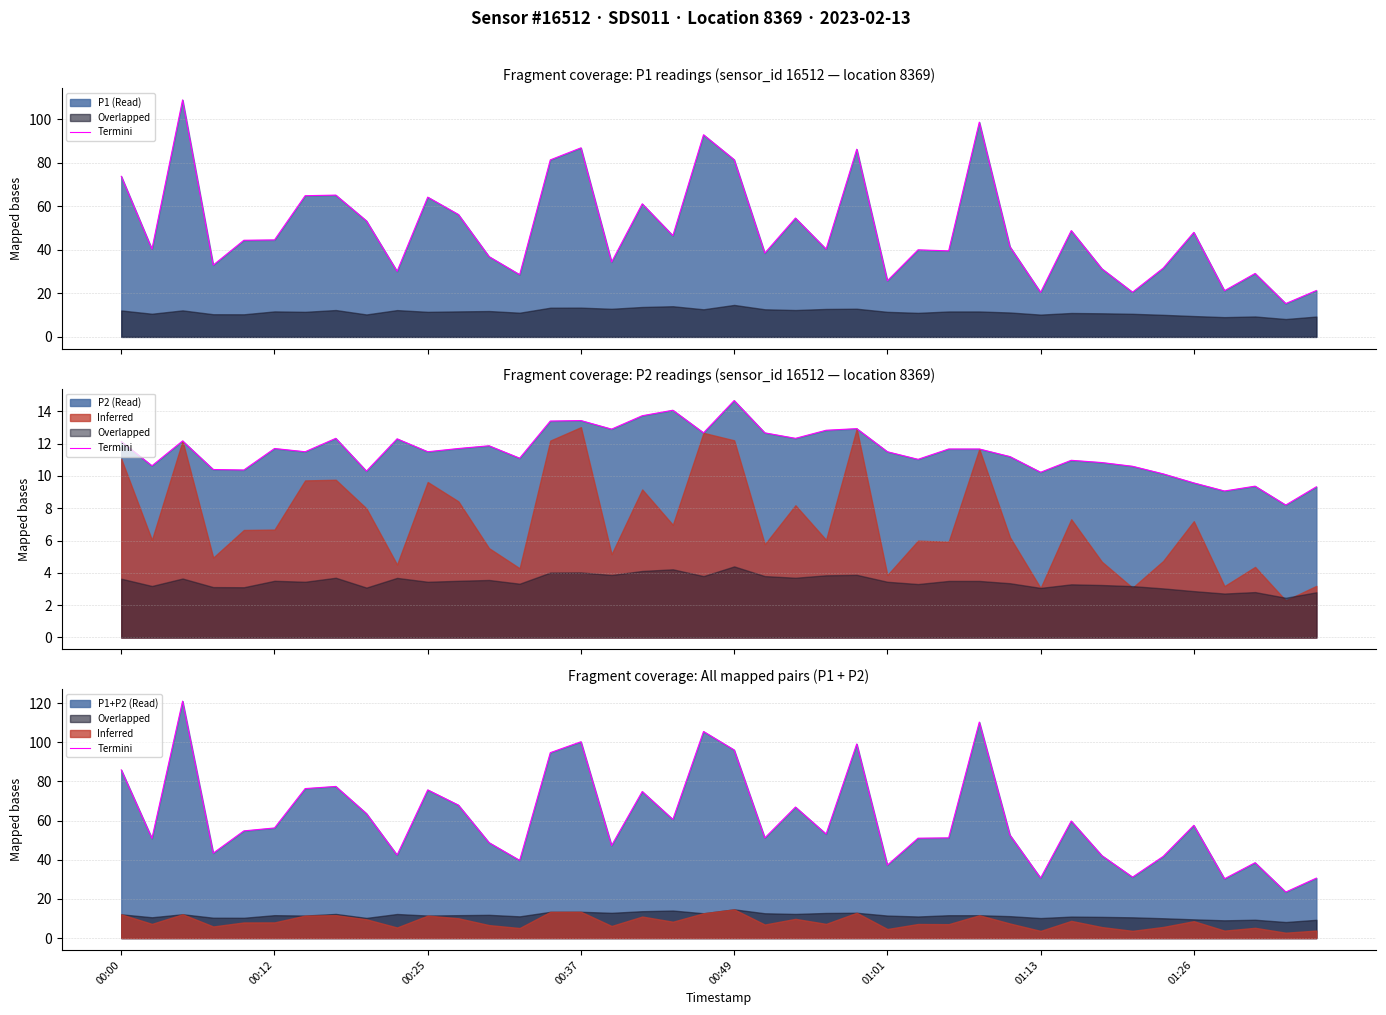

Is it true that the value at 16 is 47.3?

True